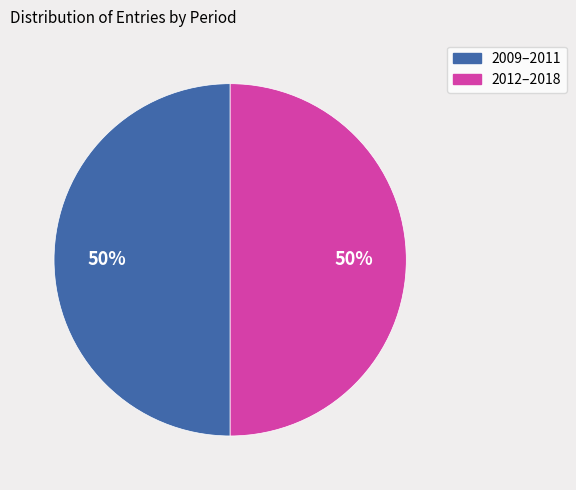

To the nearest percent, what is the difference between the largest and smallest slice percentages?

0%